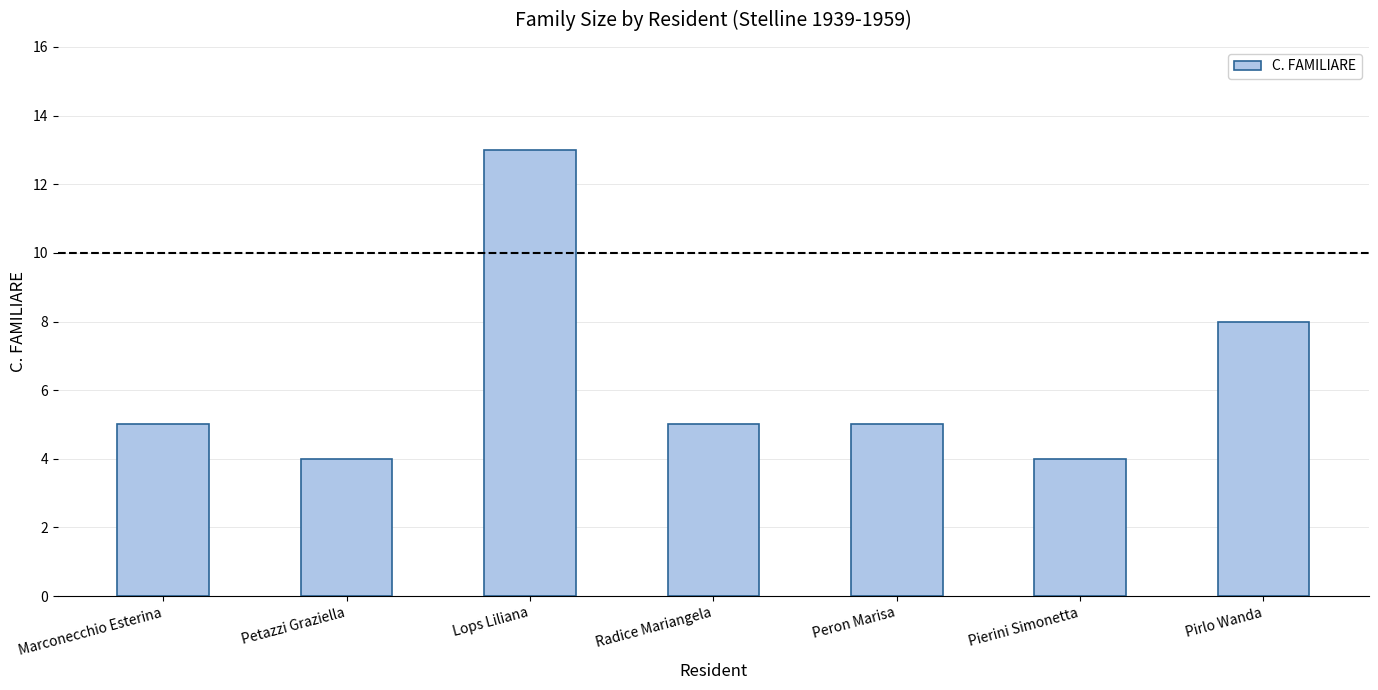

Approximately how many times larger is the value at Petazzi Graziella compared to Marconecchio Esterina?

0.8